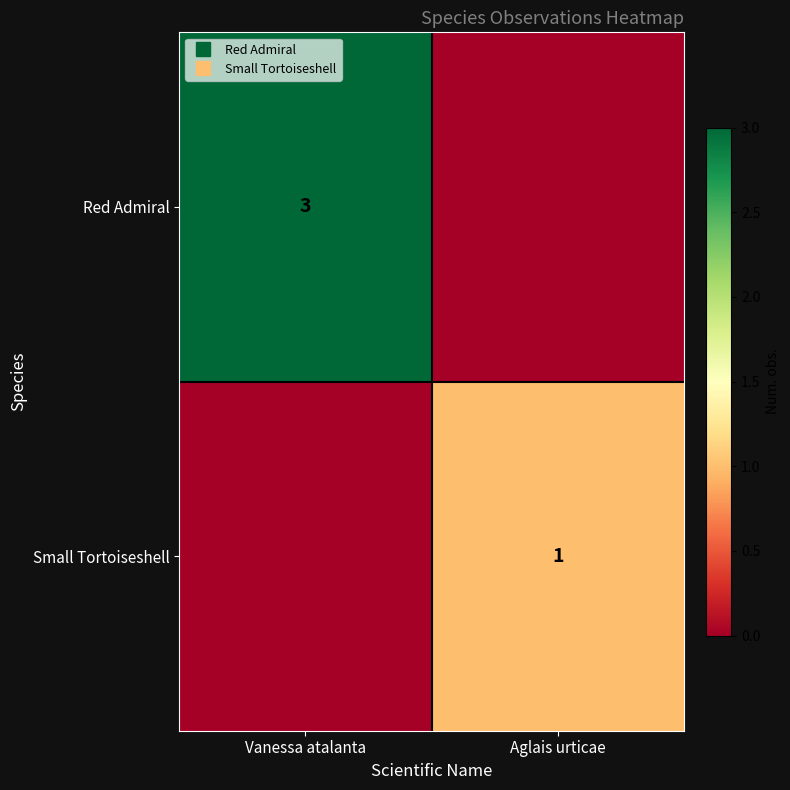

Is the value of Small Tortoiseshell at Vanessa atalanta greater than the value of Red Admiral at Aglais urticae?

No